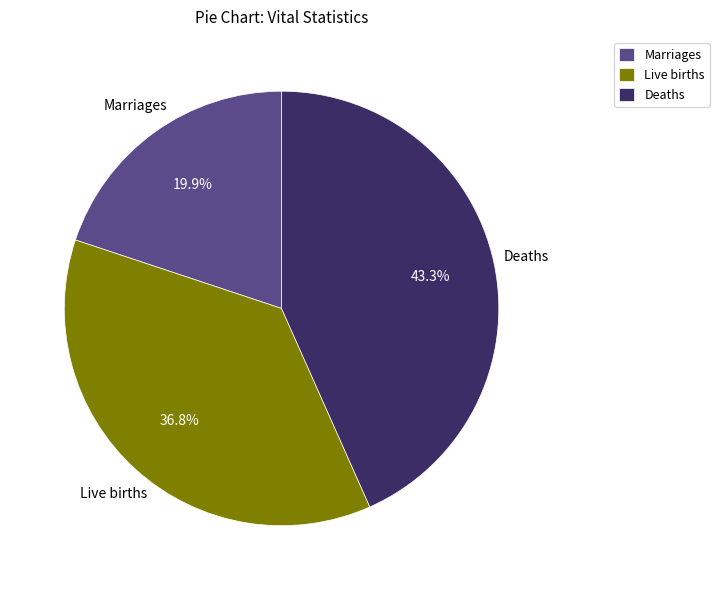

To the nearest percent, what is the difference between the largest and smallest slice percentages?

23%